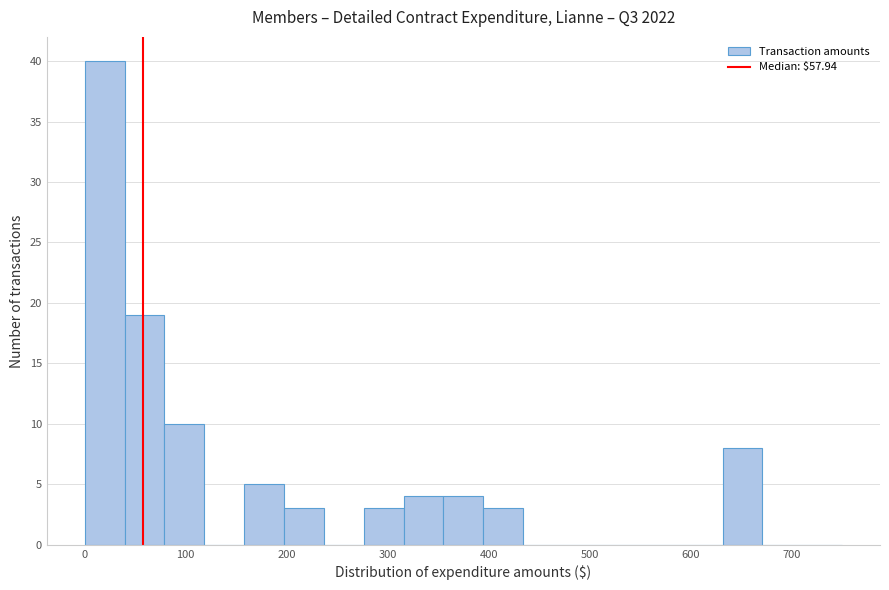

Around what value on the x-axis is the tallest bar? Give the approximate position of its centre, as read against the axis.

20